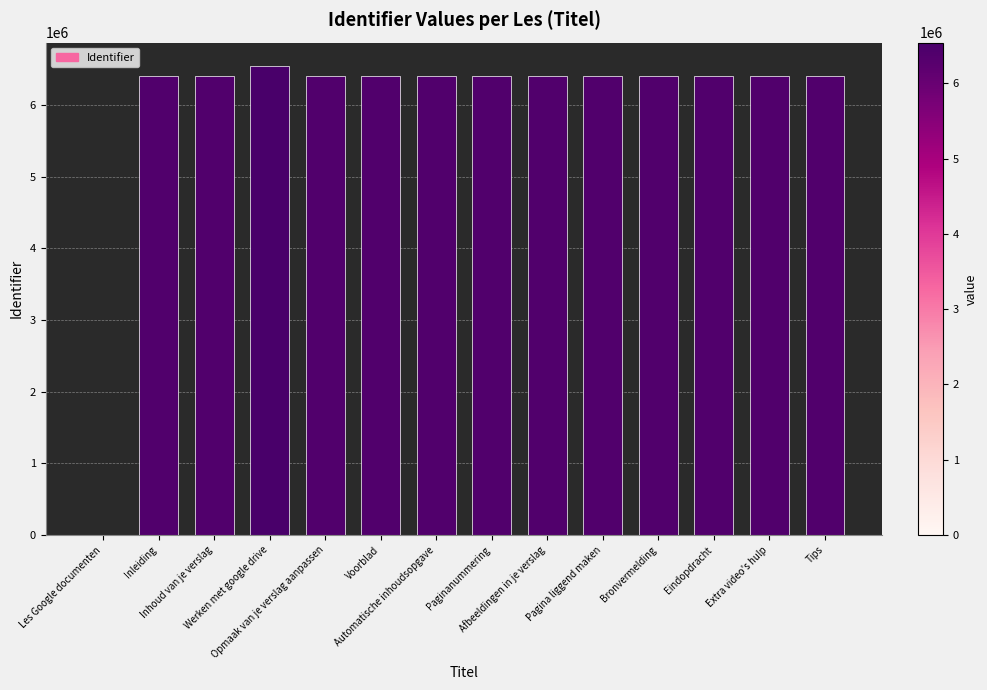

Count the number of data series in this chart.

1